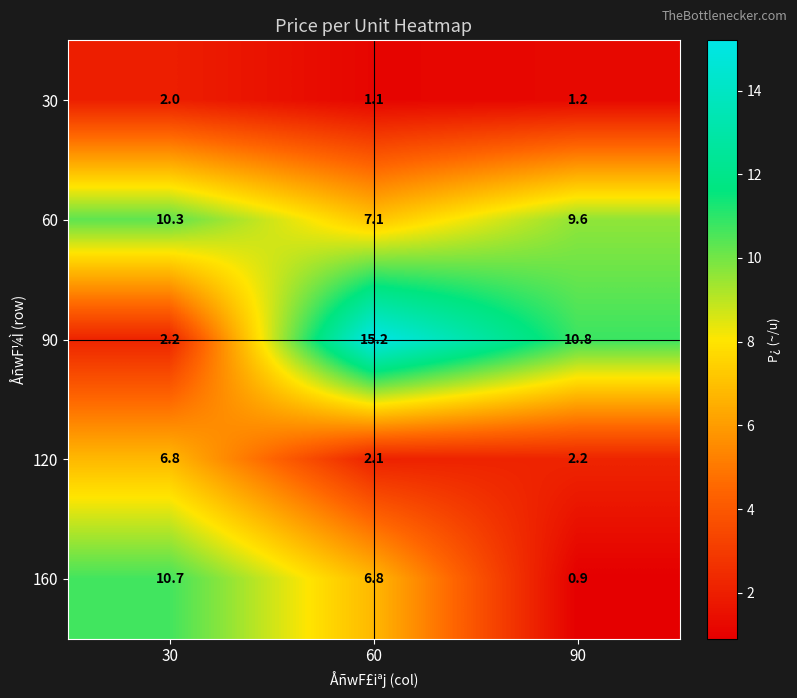

Which series has the widest spread of values?

90